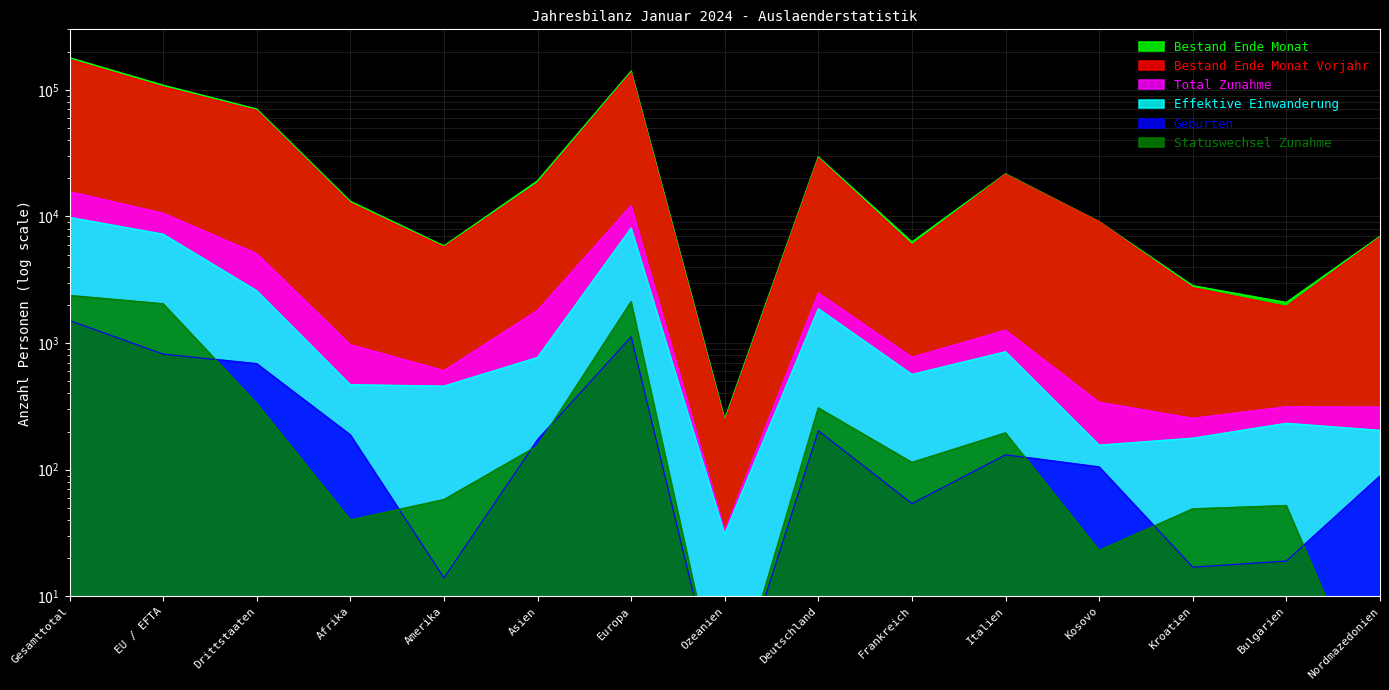

True or false: Total Zunahme and Effektive Einwanderung intersect in this chart.

False